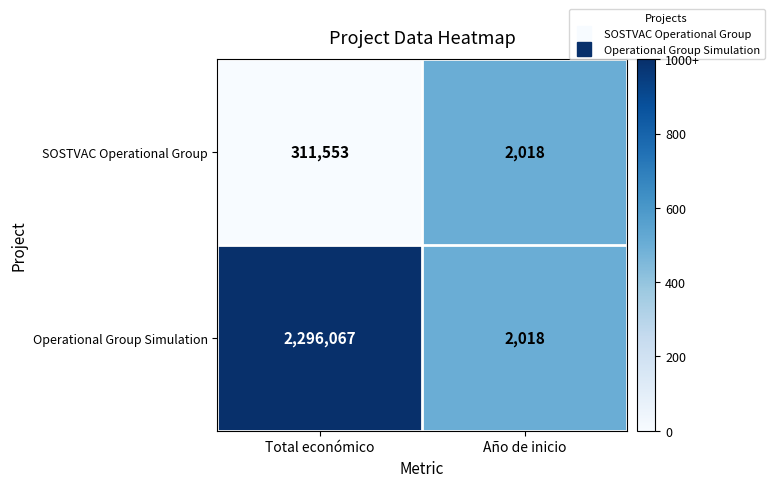

Which series has the largest total across all categories?

Operational Group Simulation